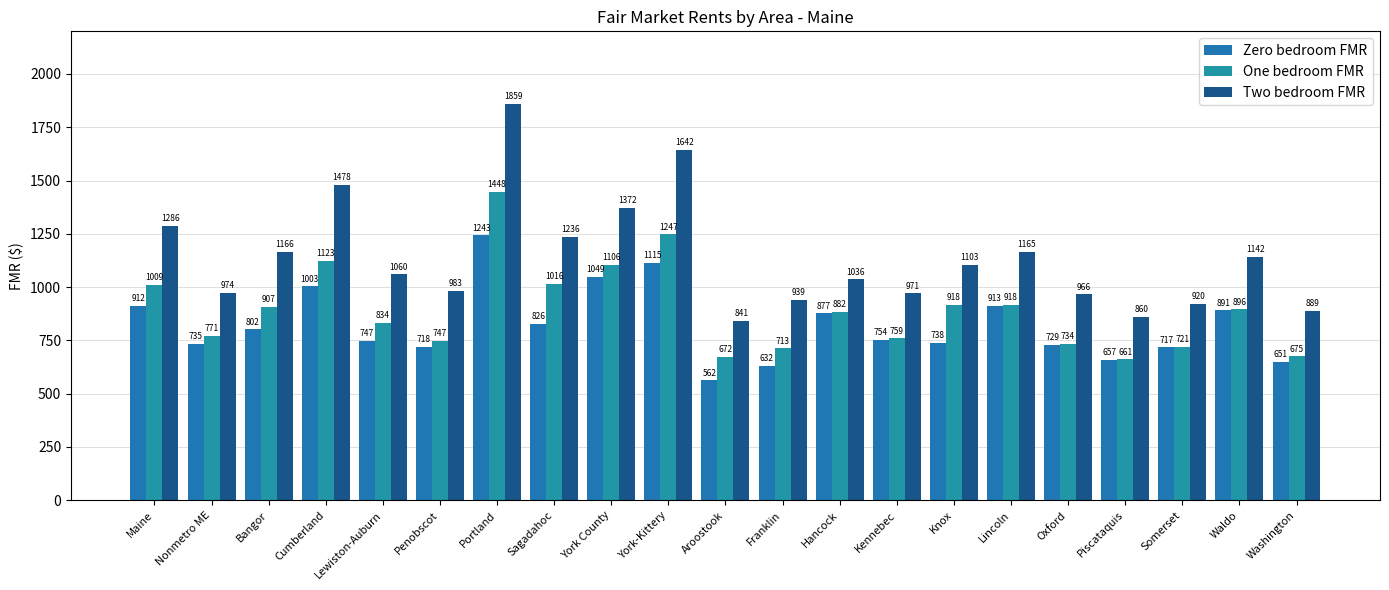

At which label does One bedroom FMR first exceed 882?

Maine